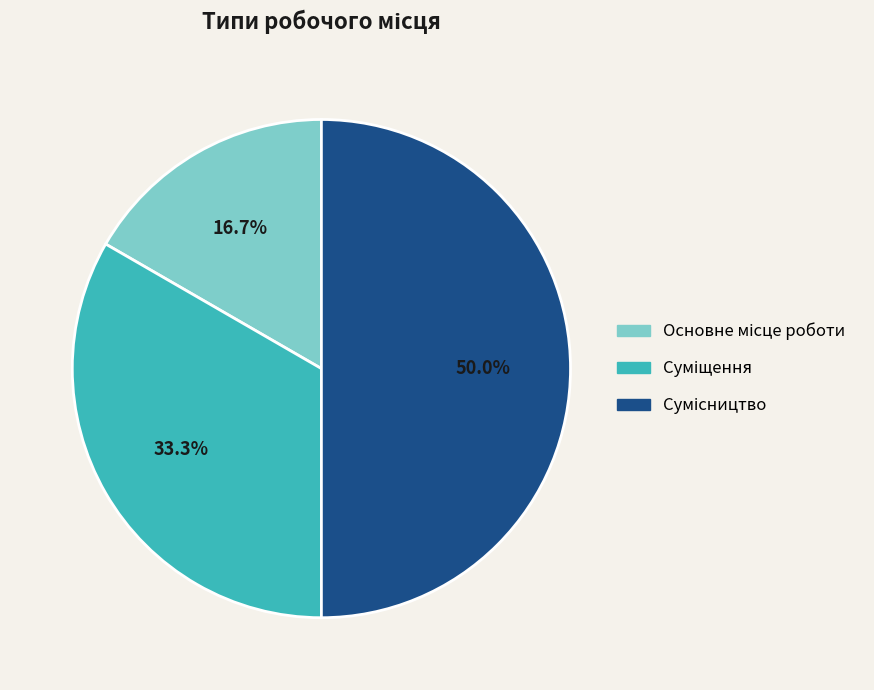

How much of the chart is everything except Сумісництво?

50.0%